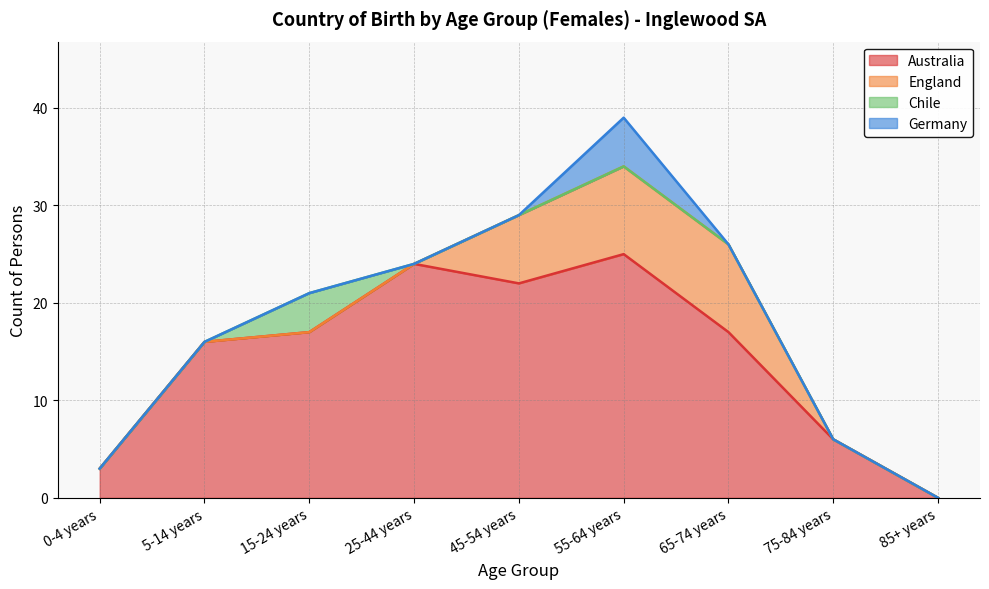

What are all the series names shown in the legend?

Australia, England, Chile, Germany